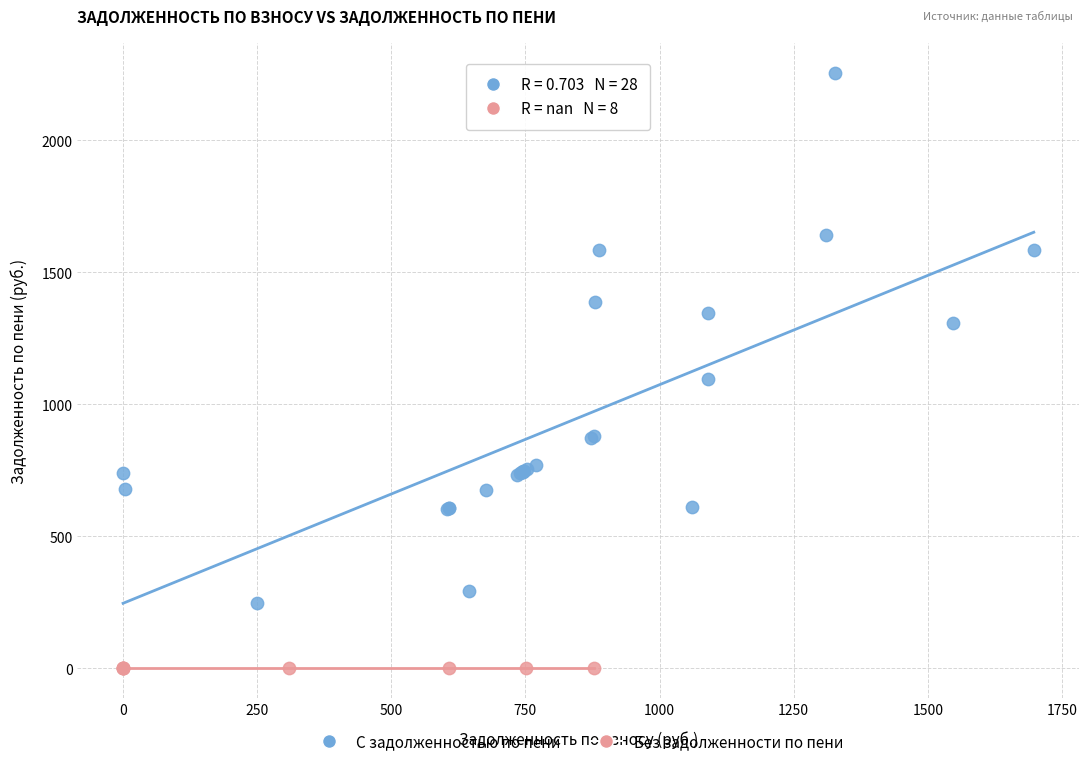

Which series reaches the minimum Y coordinate?

Без задолженности по пени